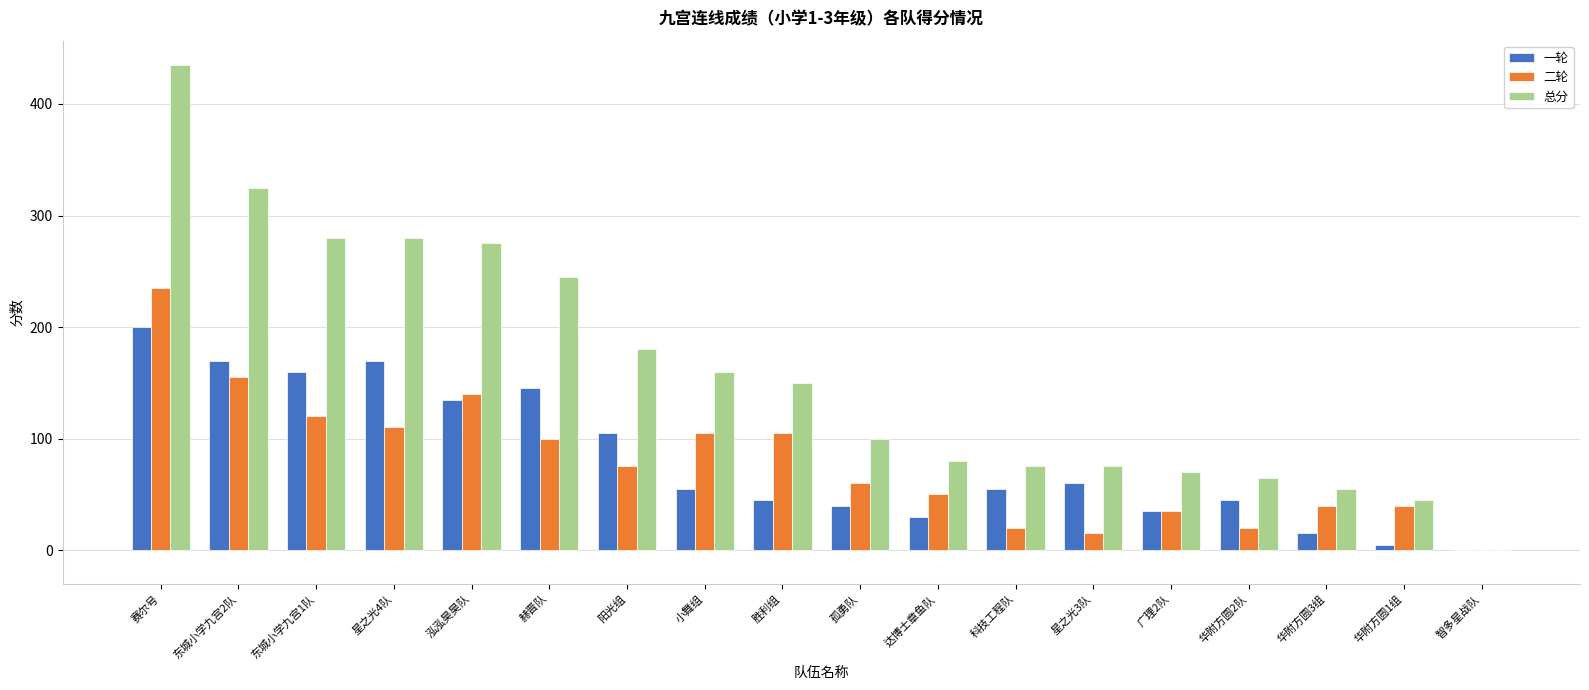

Which label corresponds to the largest value in the chart?

赛尔号